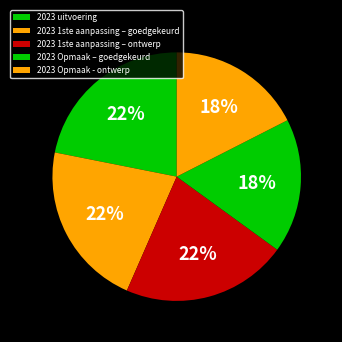

To the nearest percent, what portion does 2023 1ste aanpassing – goedgekeurd represent?

22%